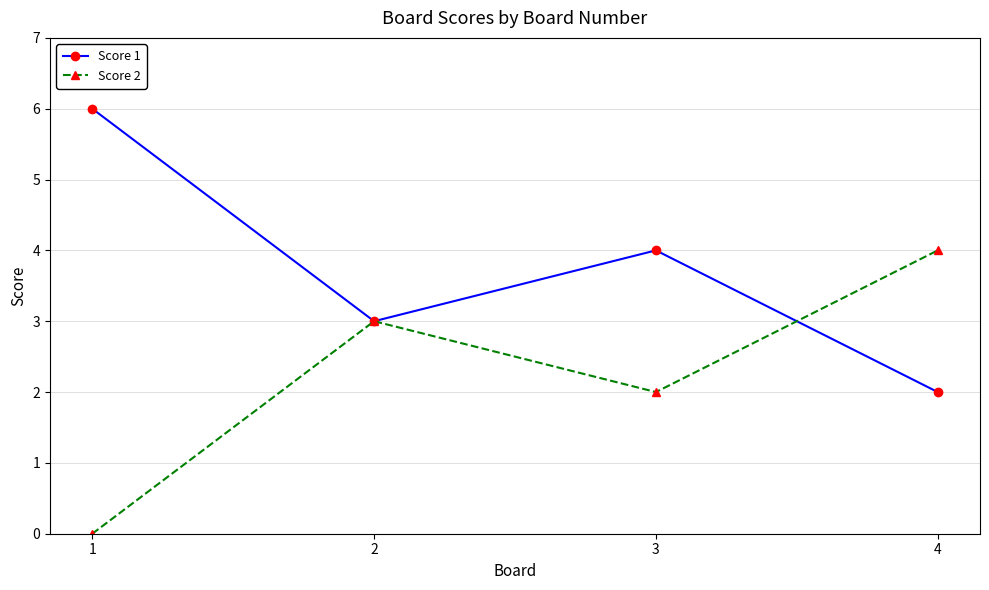

The Score 1 series shows 10 at 1. True or false?

False